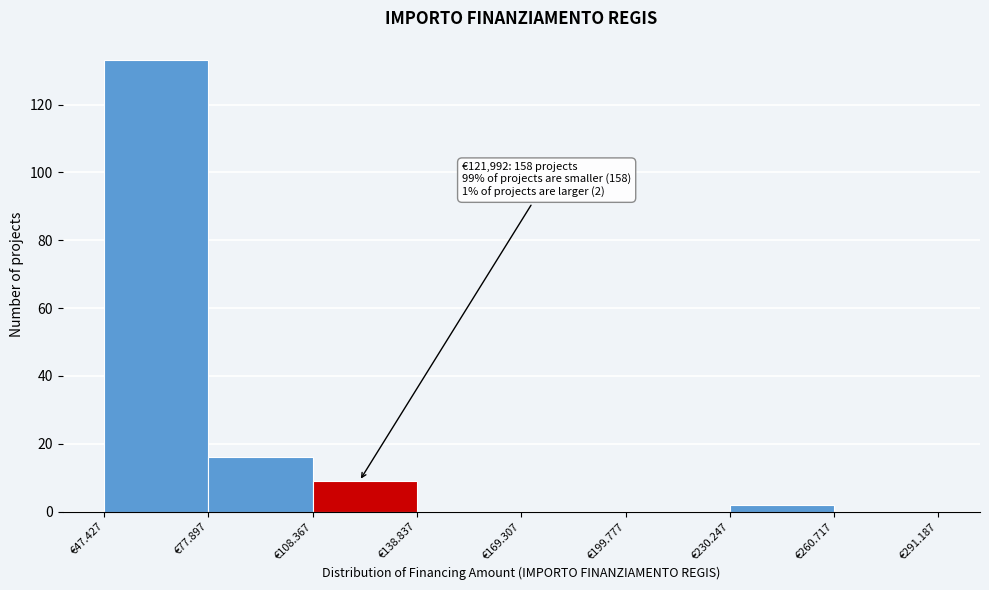

Reading right to left, extract all data points from this chart.

€260.717=0	€230.247=2	€199.777=0	€169.307=0	€138.837=0	€108.367=9	€77.897=16	€47.427=133